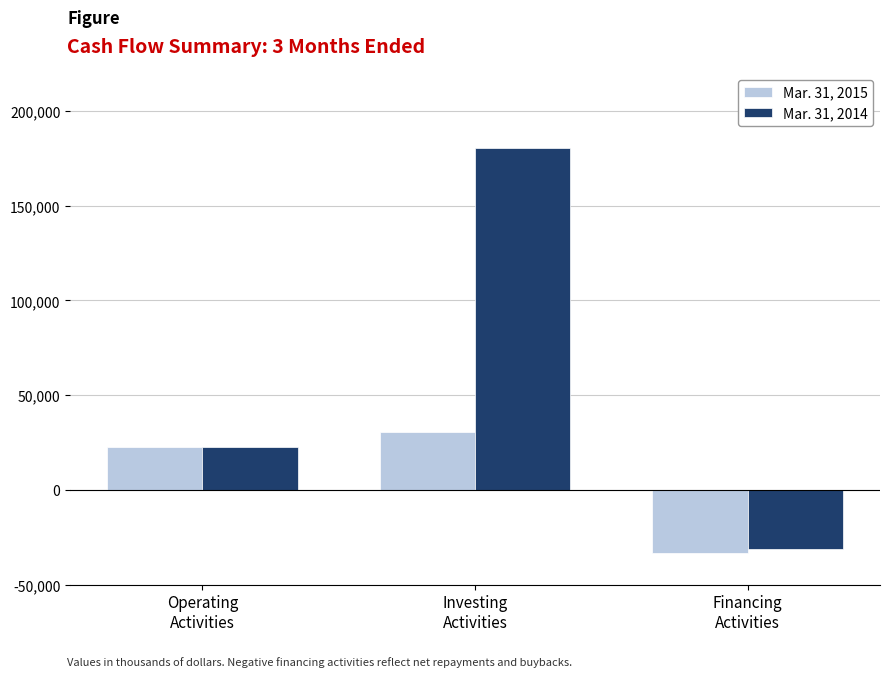

Rank the categories by Mar. 31, 2015 value from highest to lowest.

Investing
Activities, Operating
Activities, Financing
Activities